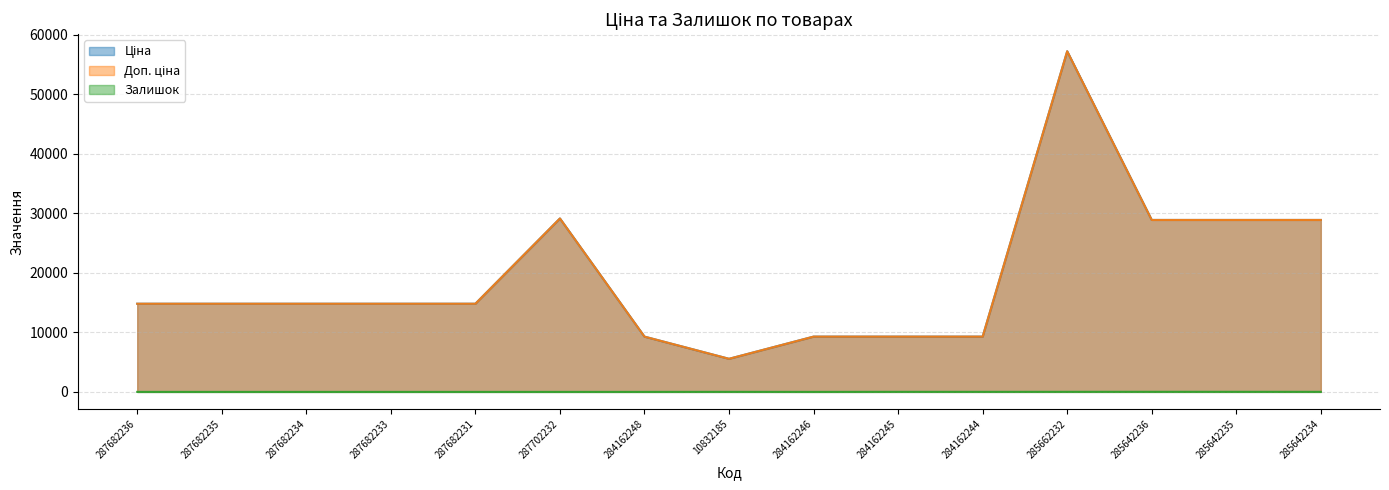

What is the approximate value of Доп. ціна at 287682233?

14817.6